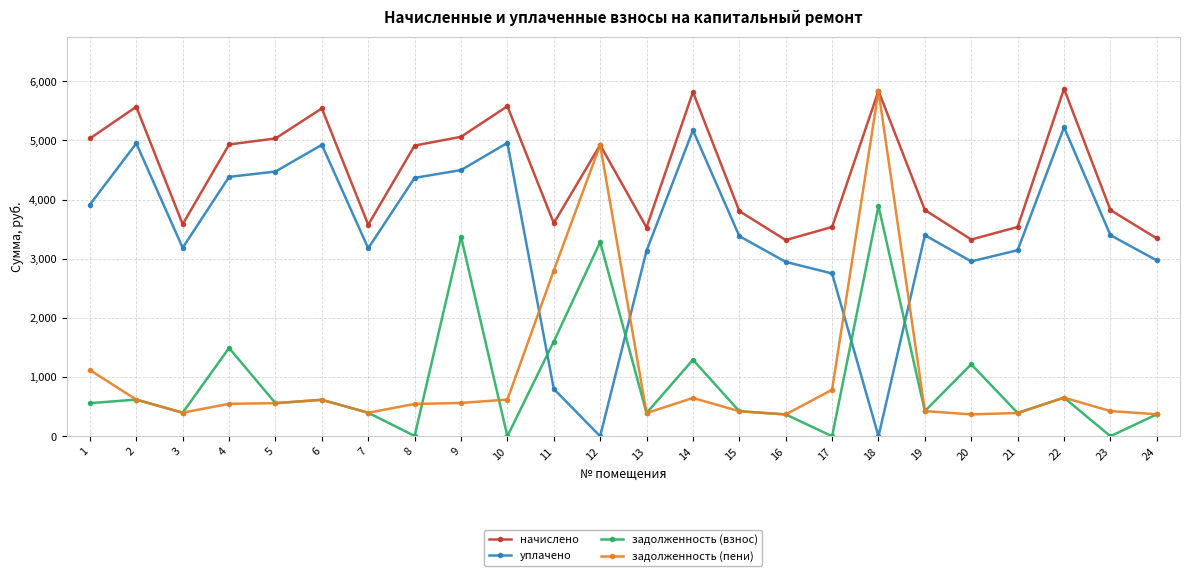

What is the spread (max minus min) of values at 19?

3398.1